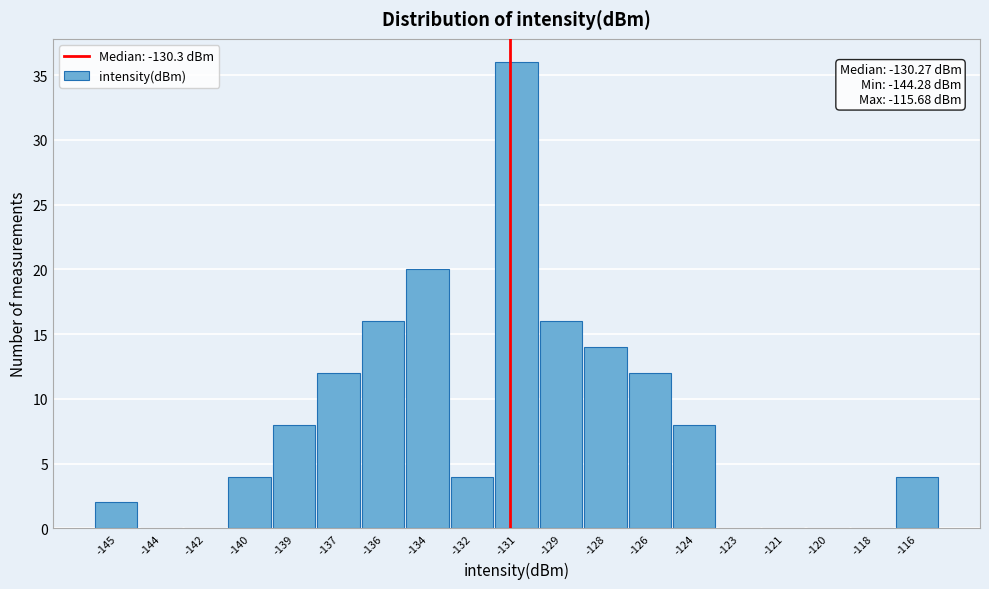

Reading right to left, extract all data points from this chart.

-116=4	-118=0	-120=0	-121=0	-123=0	-124=8	-126=12	-128=14	-129=16	-131=36	-132=4	-134=20	-136=16	-137=12	-139=8	-140=4	-142=0	-144=0	-145=2